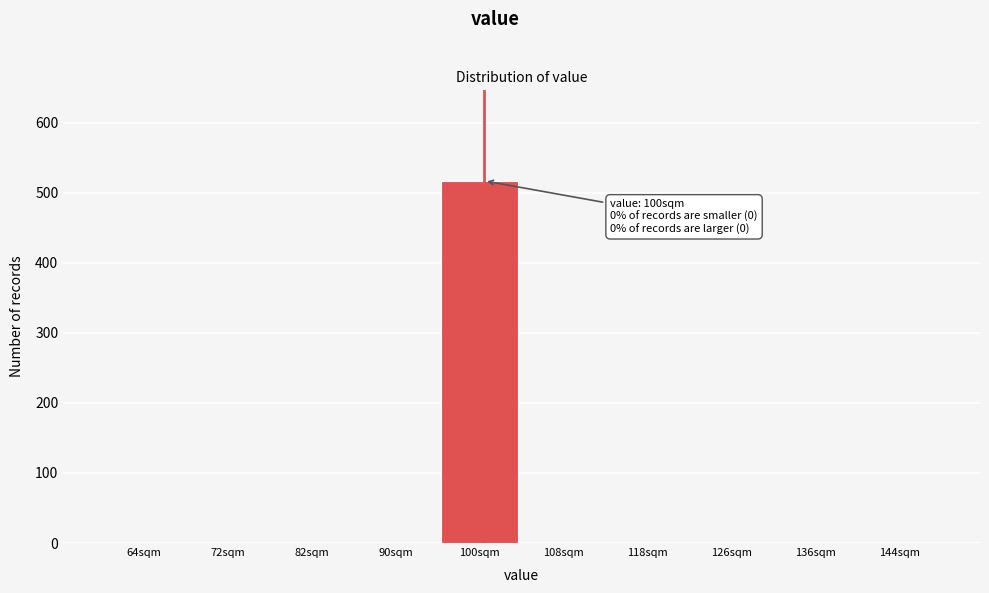

Over which range of the x-axis is the bar tallest?

95 to 104